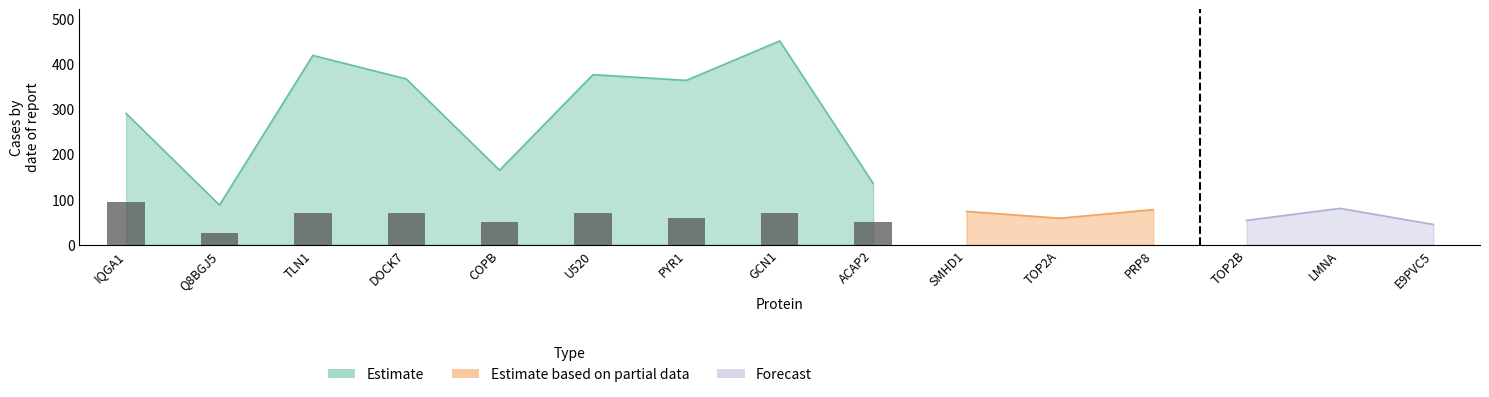

What is the difference between the second highest and minimum values?

43.7